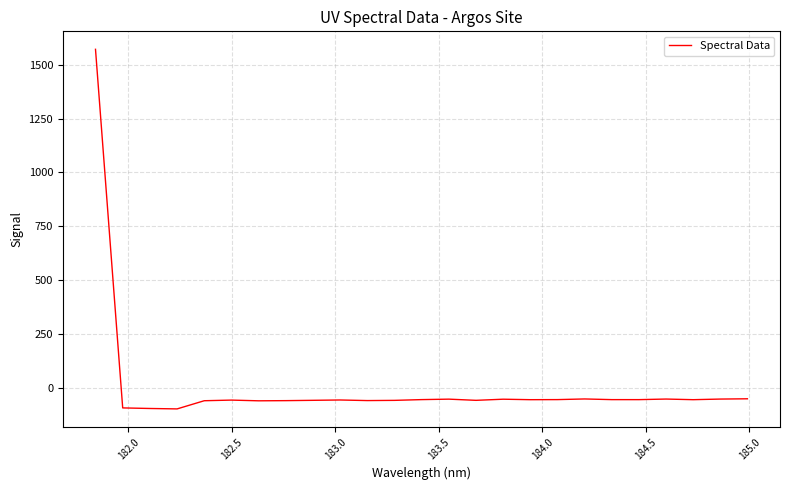

What is the greatest value displayed?

1571.5